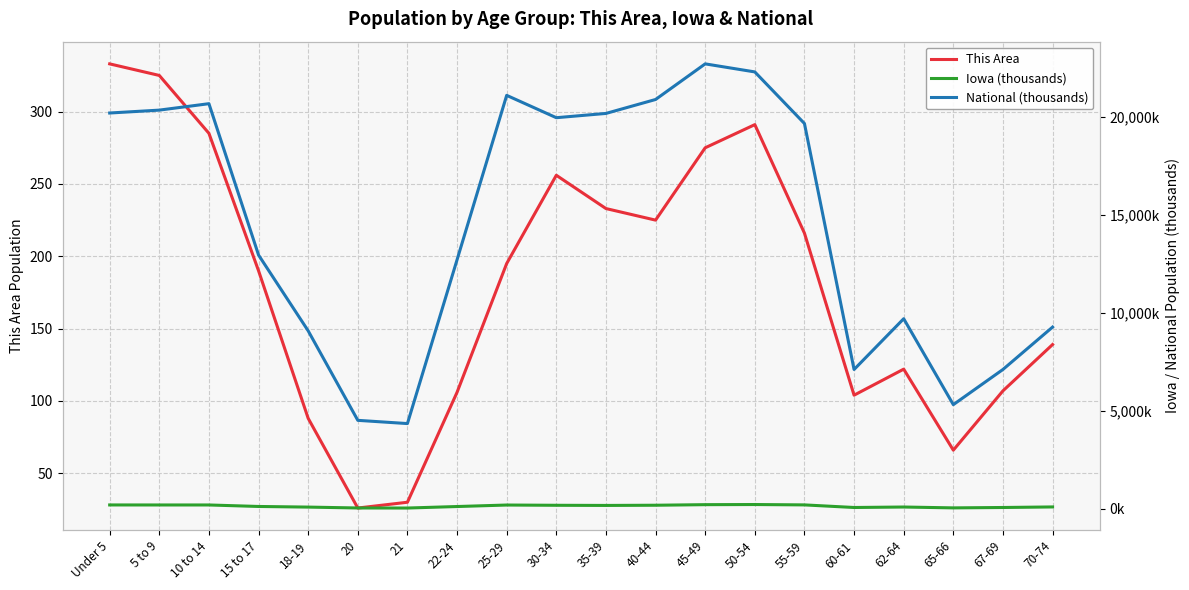

Between which two adjacent categories do This Area and Iowa (thousands) first intersect?

15 to 17 and 18-19